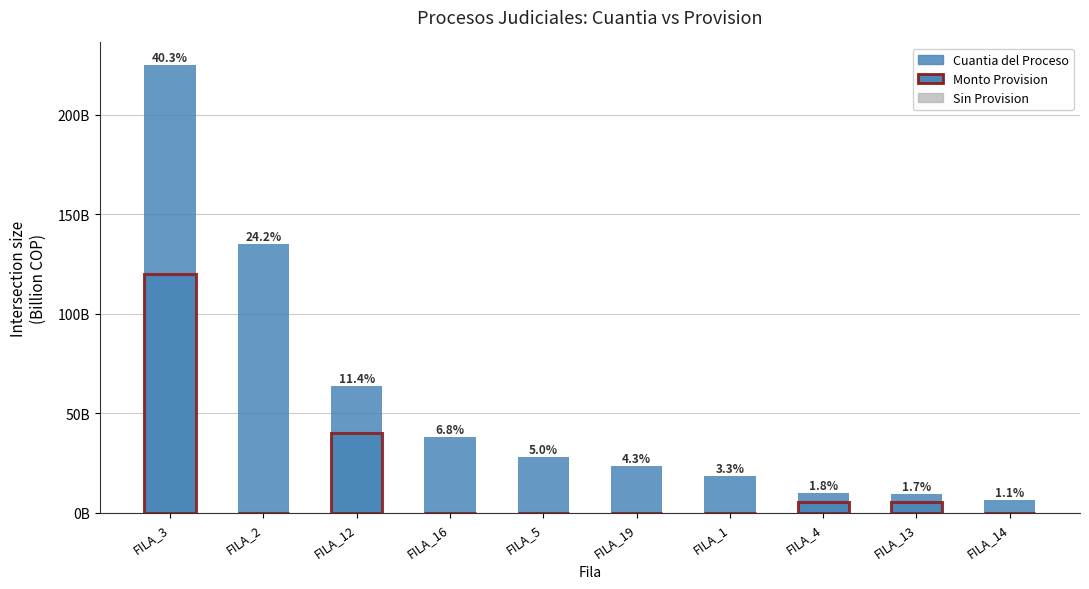

How many data points does each series have?

10